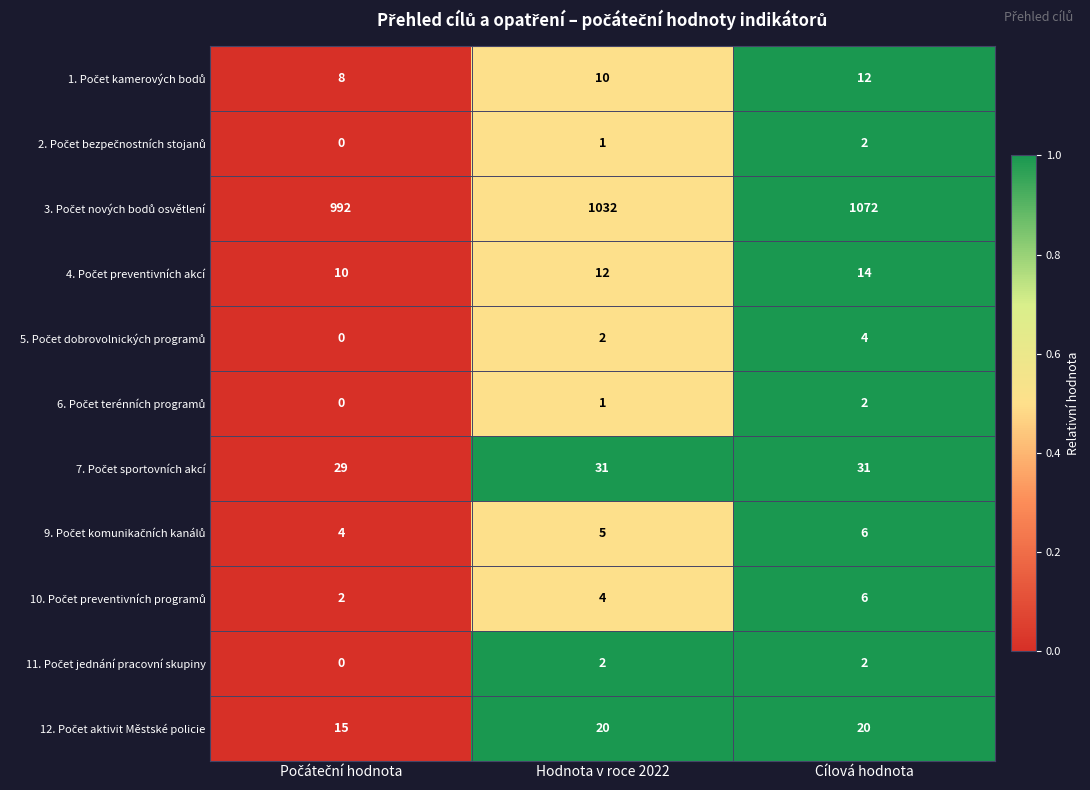

What is the spread (max minus min) of values at Hodnota v roce 2022?

1031